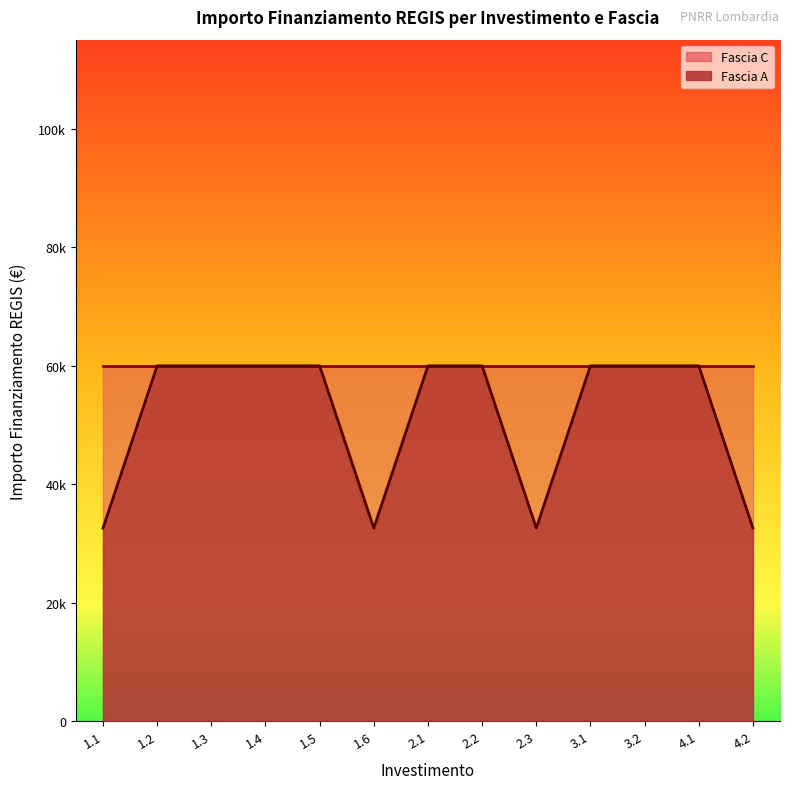

What is the sum of the Fascia C values at 1.4 and 1.4?

119932